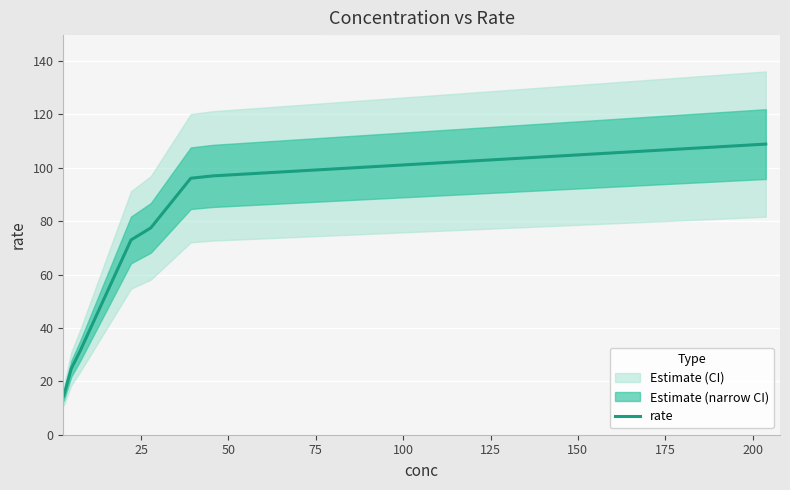

What is the highest value of the rate series?

108.9